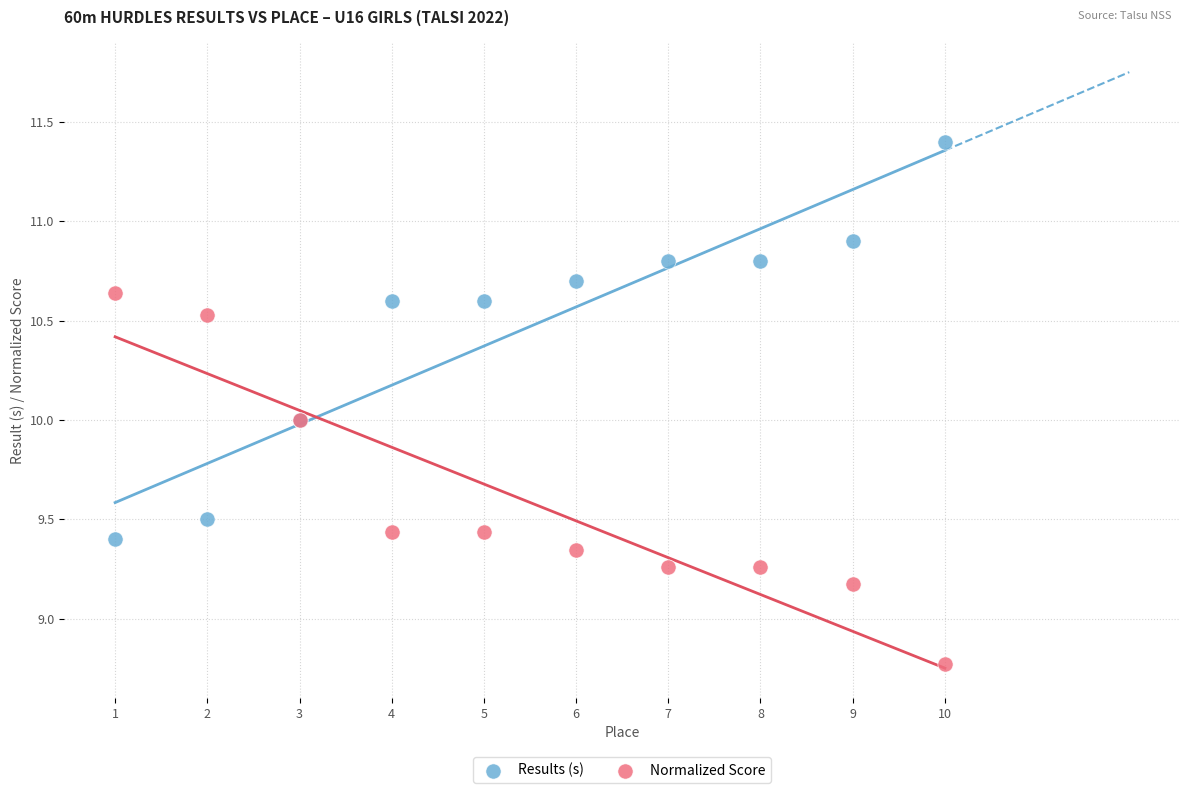

Which series contains the highest Y value?

Results (s)